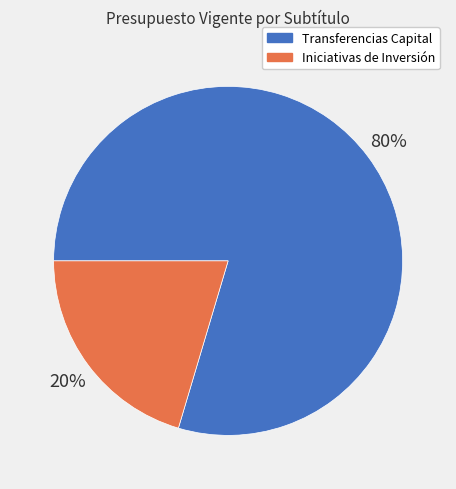

Is there any slice that represents more than half of the pie?

Yes